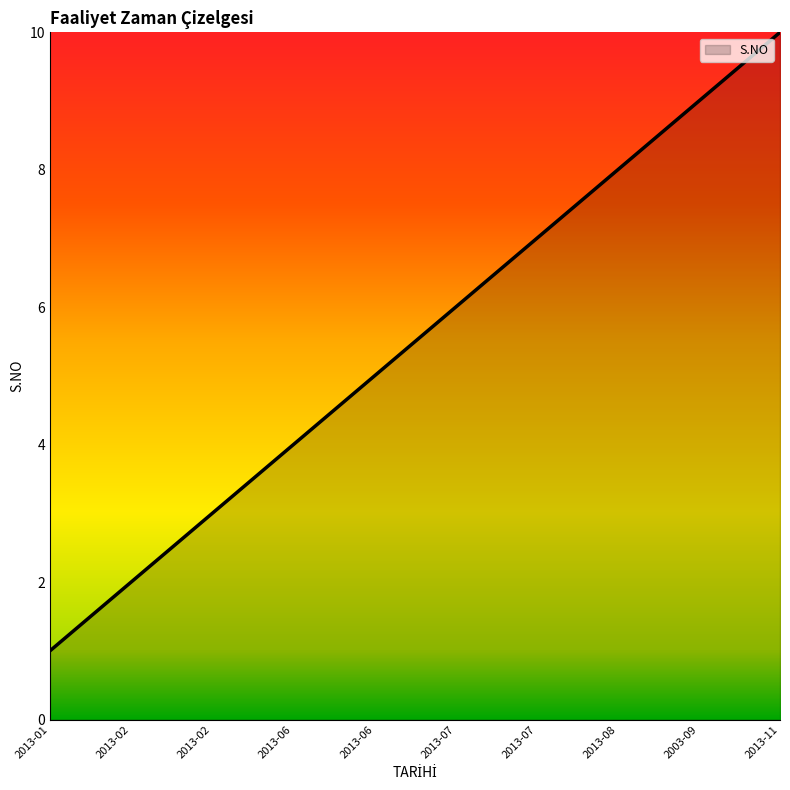

What is the label of the 5th point from the left?

2013-06